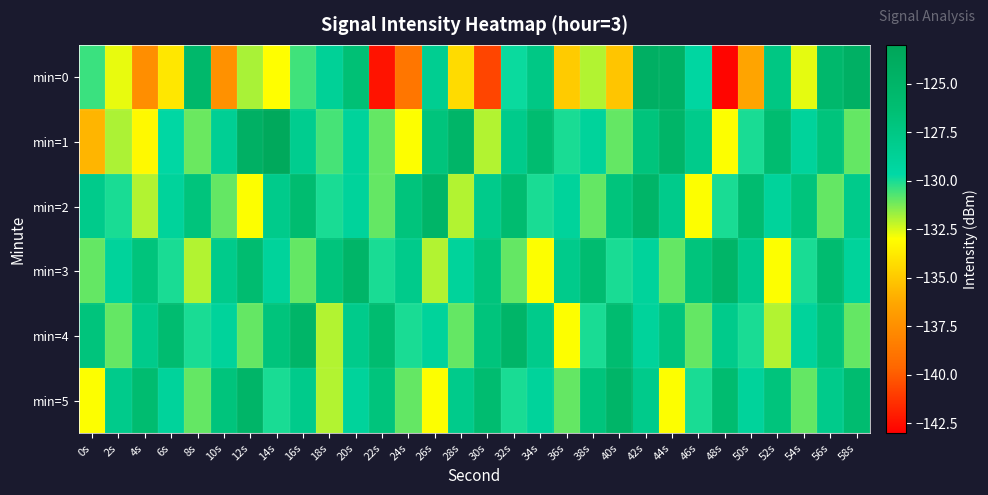

What is the spread (max minus min) of values at 6s?

7.9